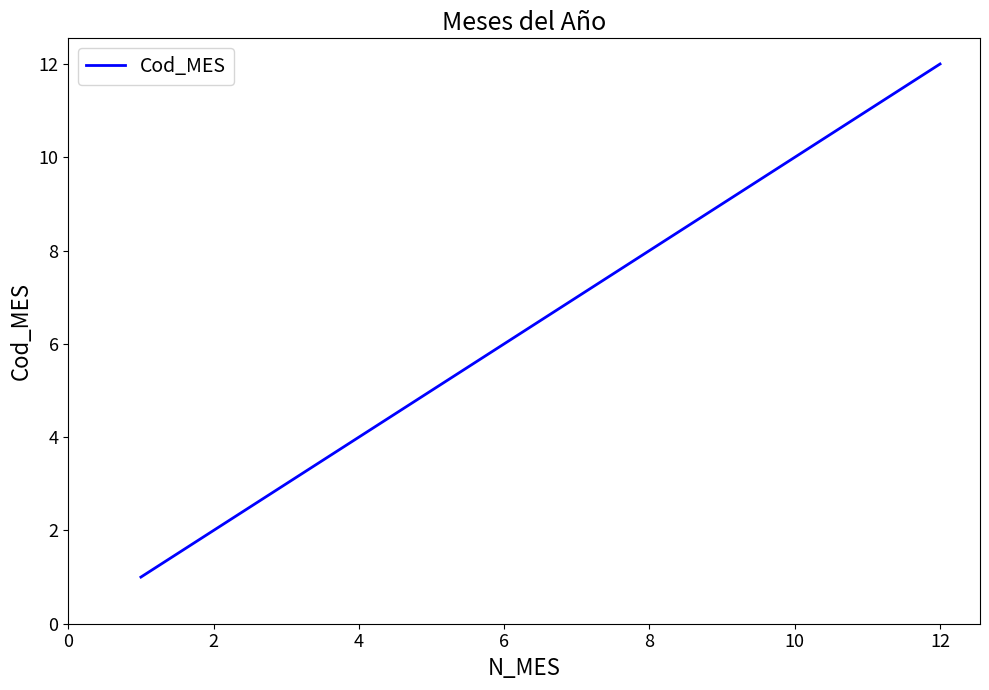

What is the difference between the maximum and minimum values?

11